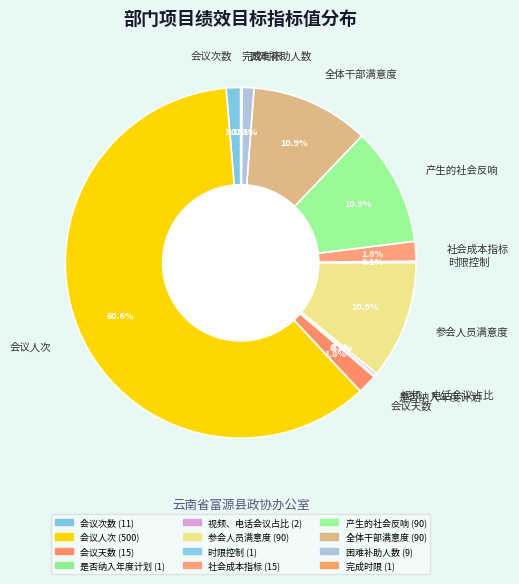

What is the largest slice in the pie chart?

会议人次